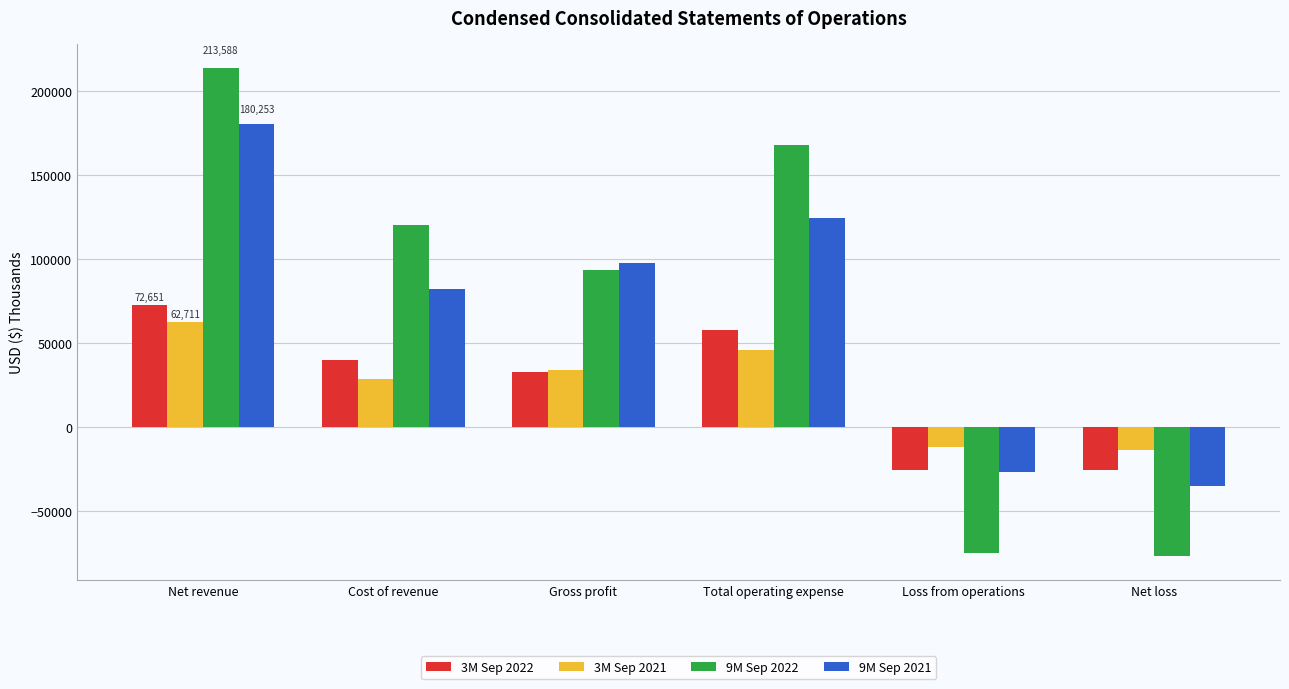

What are all the series names shown in the legend?

3M Sep 2022, 3M Sep 2021, 9M Sep 2022, 9M Sep 2021